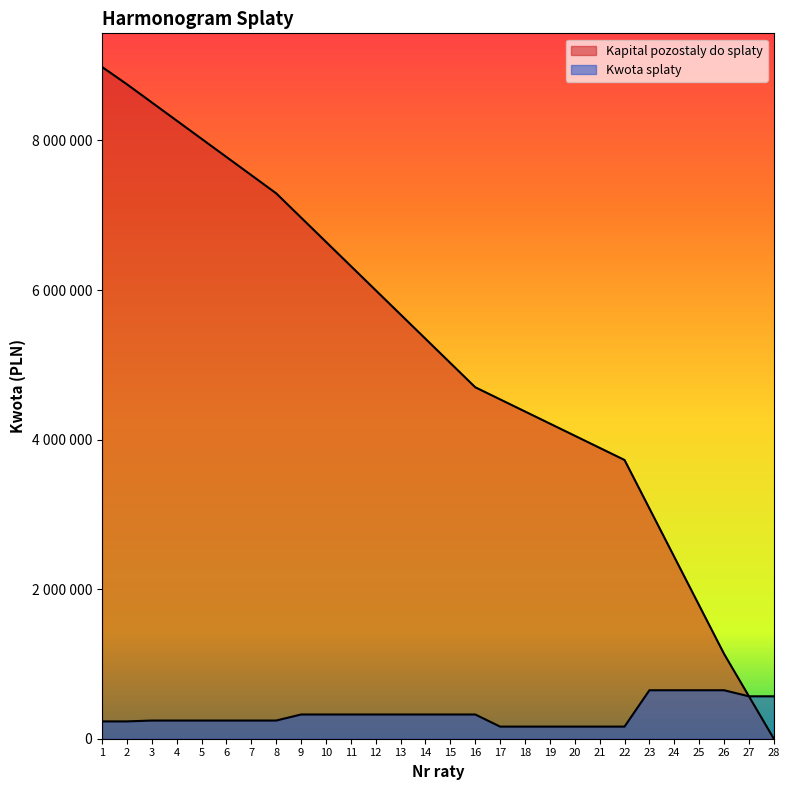

Which category has the lowest value across all series?

28